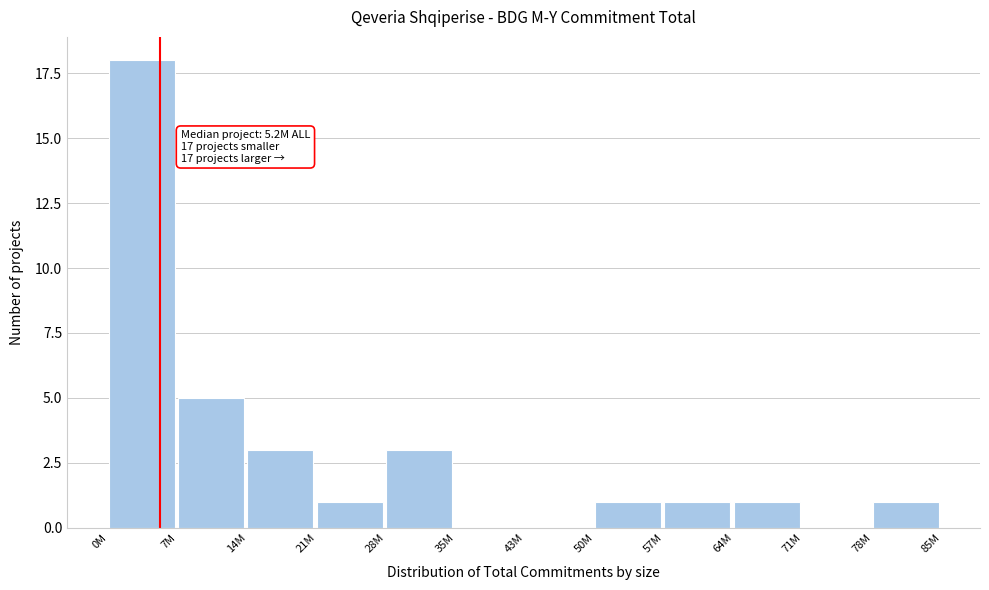

Reading left to right, transcribe all the data shown in this chart.

0M=18	7M=5	14M=3	21M=1	28M=3	35M=0	43M=0	50M=1	57M=1	64M=1	71M=0	78M=1